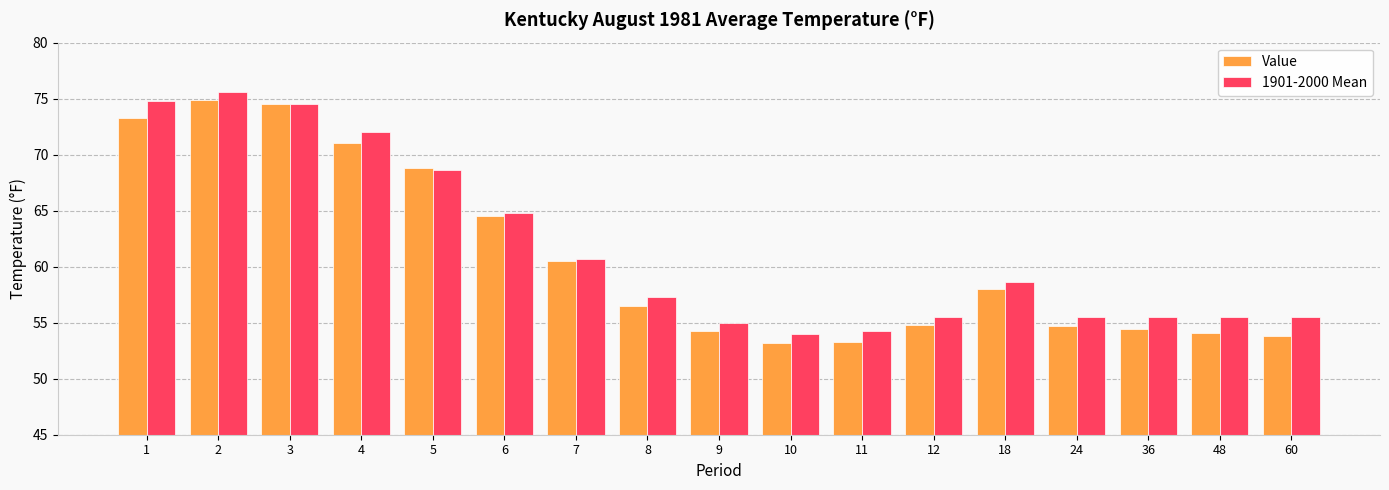

Which series has the widest spread of values?

Value